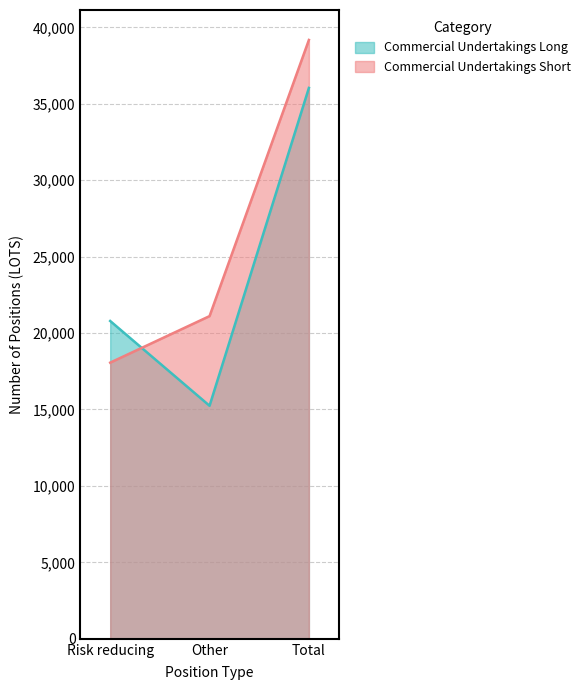

Does the chart display data point markers on the line(s)?

No